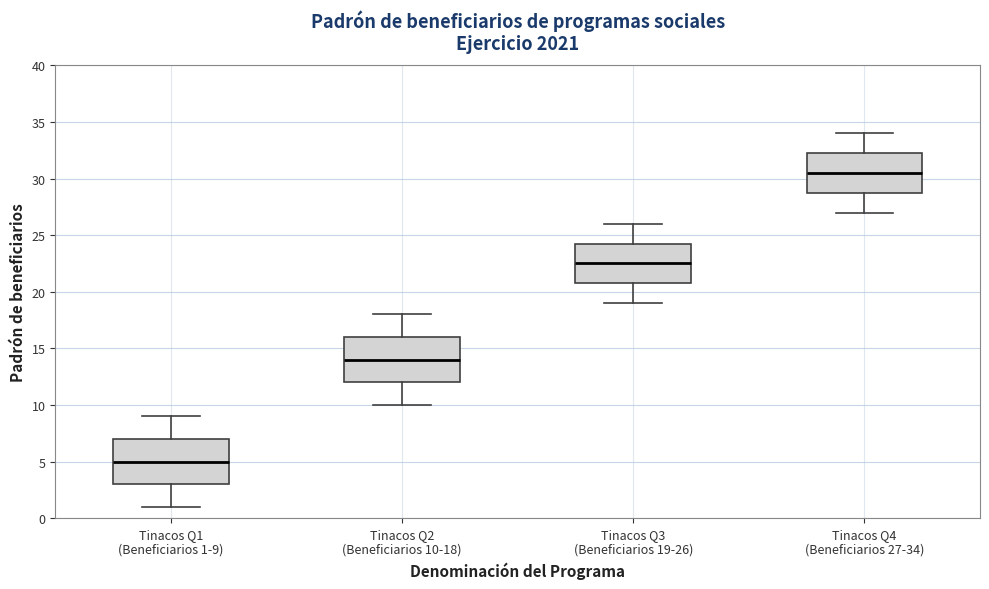

Reading left to right, read every box against the y-axis: the position of its median line, the range the box covers, and the ends of its whiskers. The values are not printed on the chart, so give them approximately, as read against the axis.

Tinacos Q1 (Beneficiarios 1-9): median 5.0, box 3.0 to 7.0, whiskers 1.0 to 9.0
Tinacos Q2 (Beneficiarios 10-18): median 14.0, box 12.0 to 16.0, whiskers 10.0 to 18.0
Tinacos Q3 (Beneficiarios 19-26): median 22.5, box 21.0 to 24.5, whiskers 19.0 to 26.0
Tinacos Q4 (Beneficiarios 27-34): median 30.5, box 29.0 to 32.5, whiskers 27.0 to 34.0